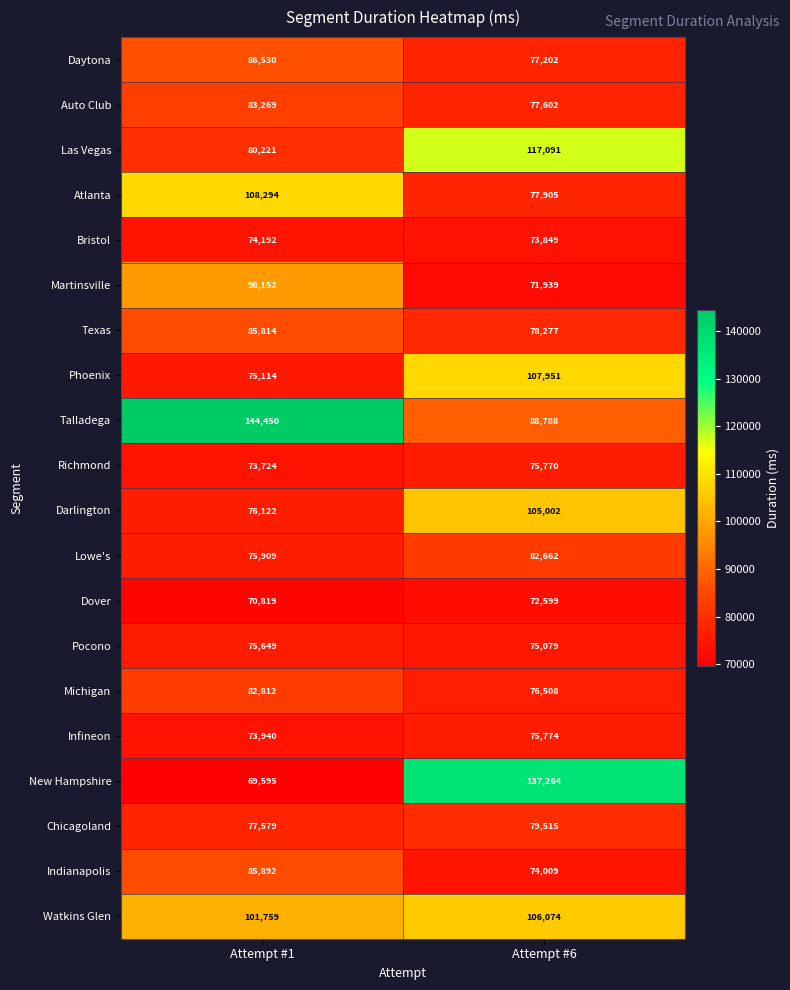

What is the difference between the New Hampshire values at Attempt #6 and Attempt #1?

67669